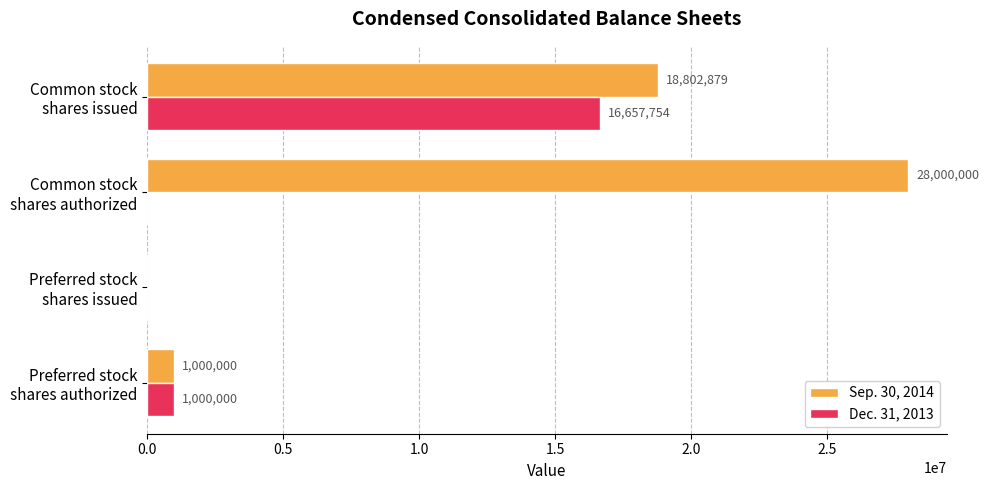

What is the sum of all Dec. 31, 2013 values?

17657754